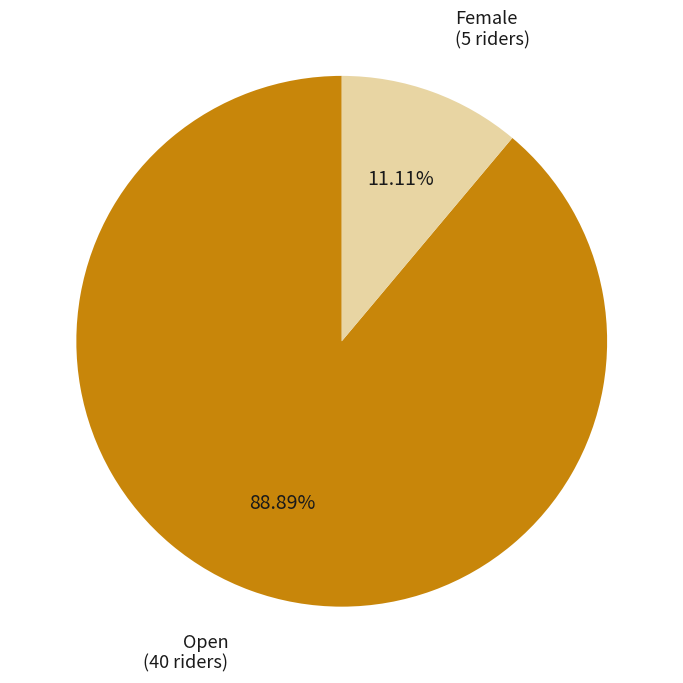

Is there a majority slice in this chart?

Yes